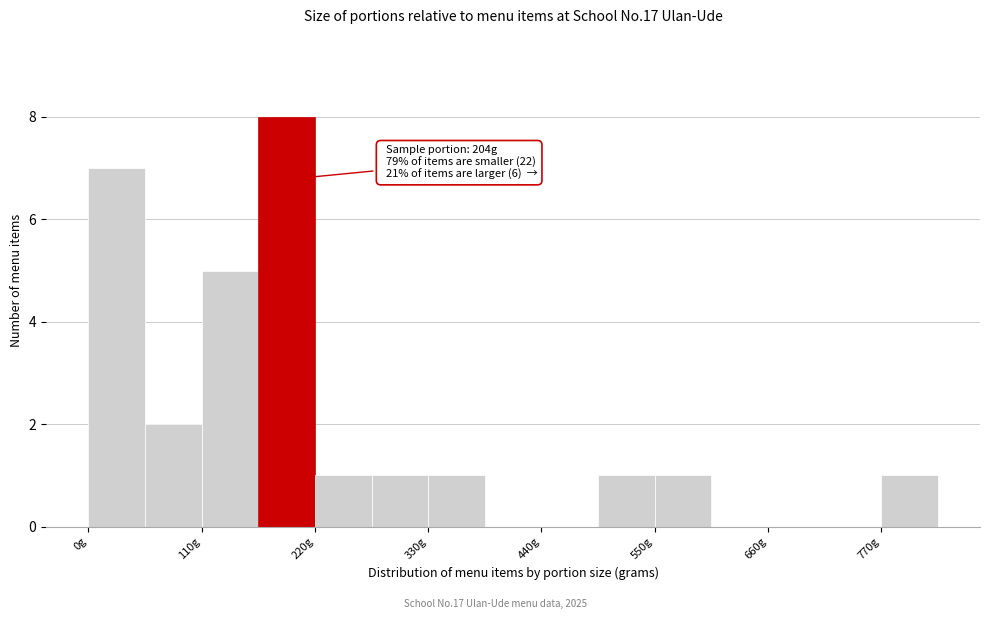

Read against the x-axis, roughly where is the centre of the tallest bar?

200